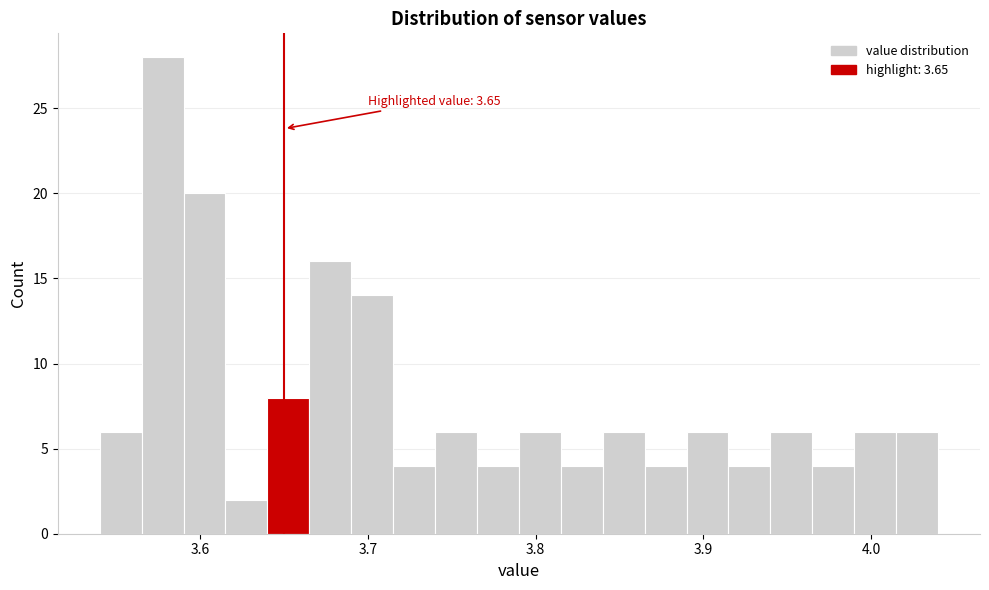

Read against the x-axis, roughly where is the centre of the tallest bar?

3.58